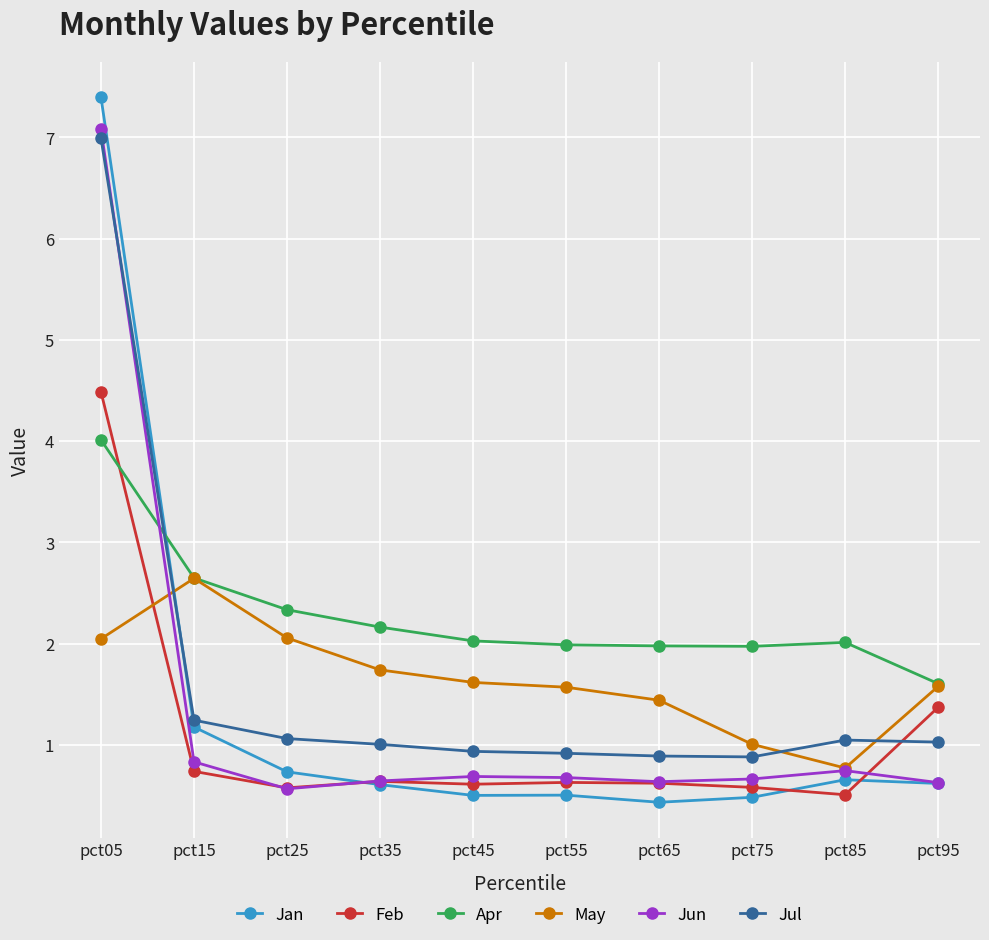

At which category does Jun reach its first local valley?

pct25